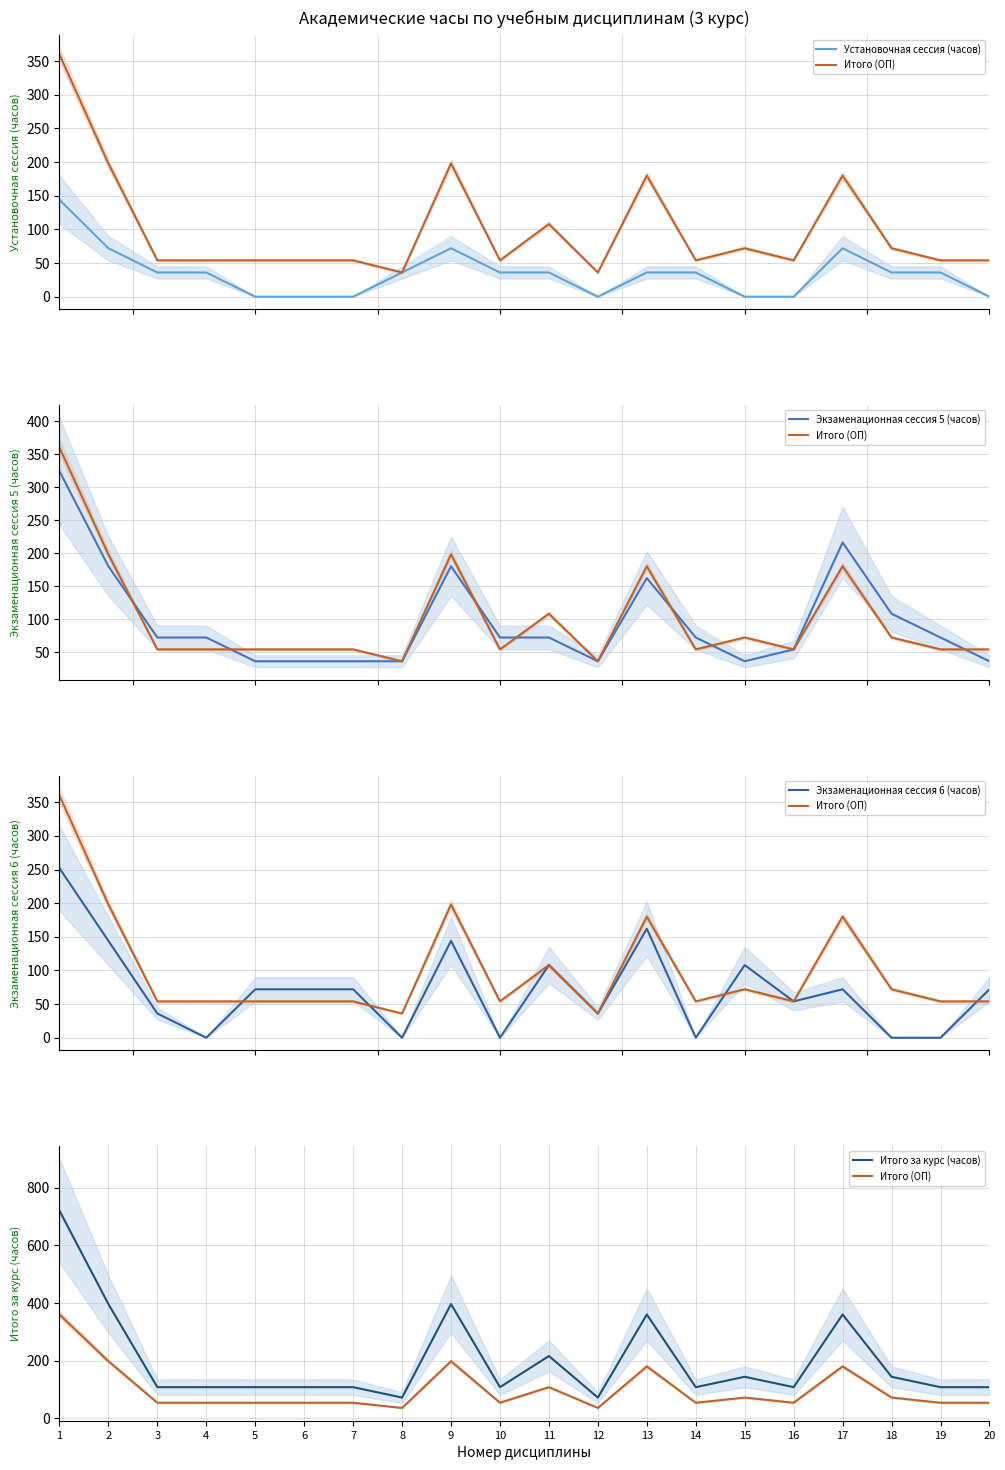

List the series in order of their peak value, lowest first.

Установочная сессия (часов), Экзаменационная сессия 6 (часов), Экзаменационная сессия 5 (часов), Итого (ОП), Итого за курс (часов)